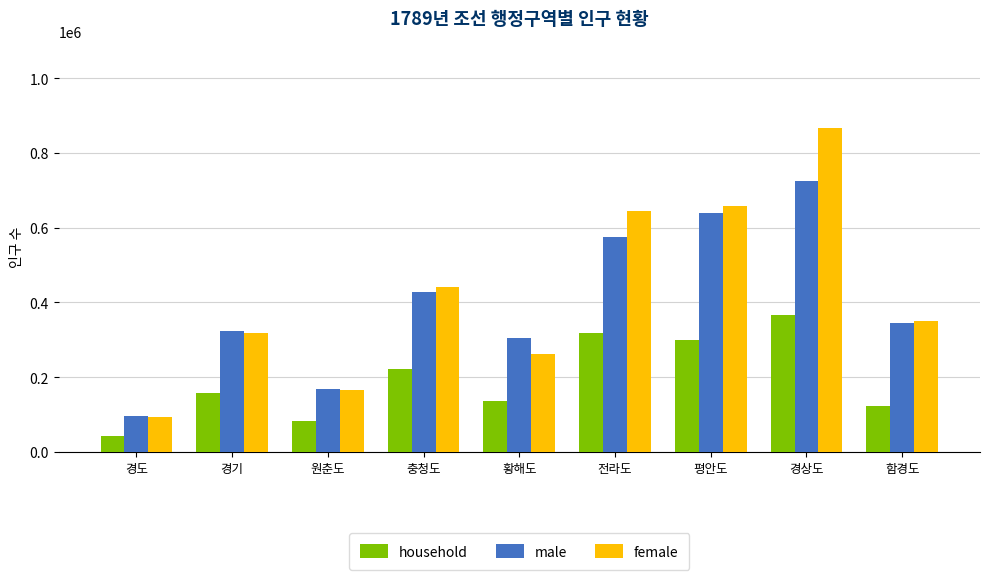

Which series has the largest range (max minus min)?

female